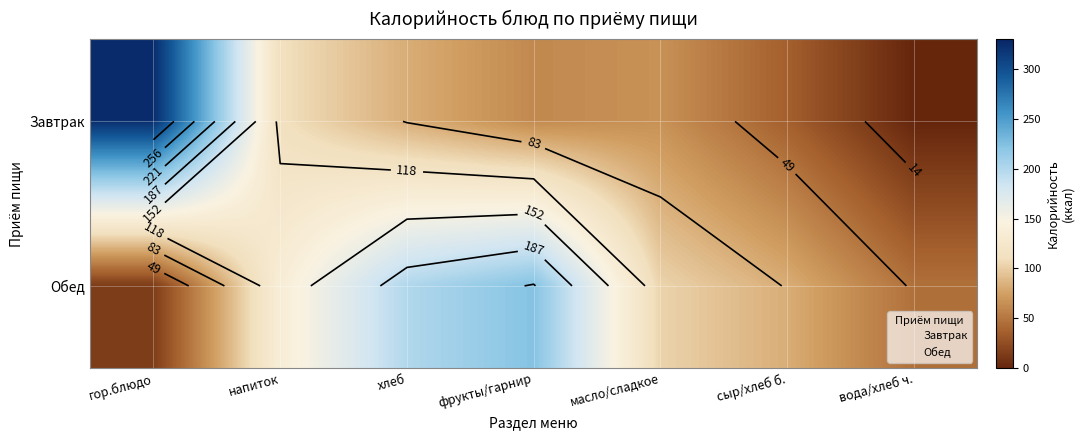

List the series in order of their overall mean, lowest first.

Завтрак, Обед